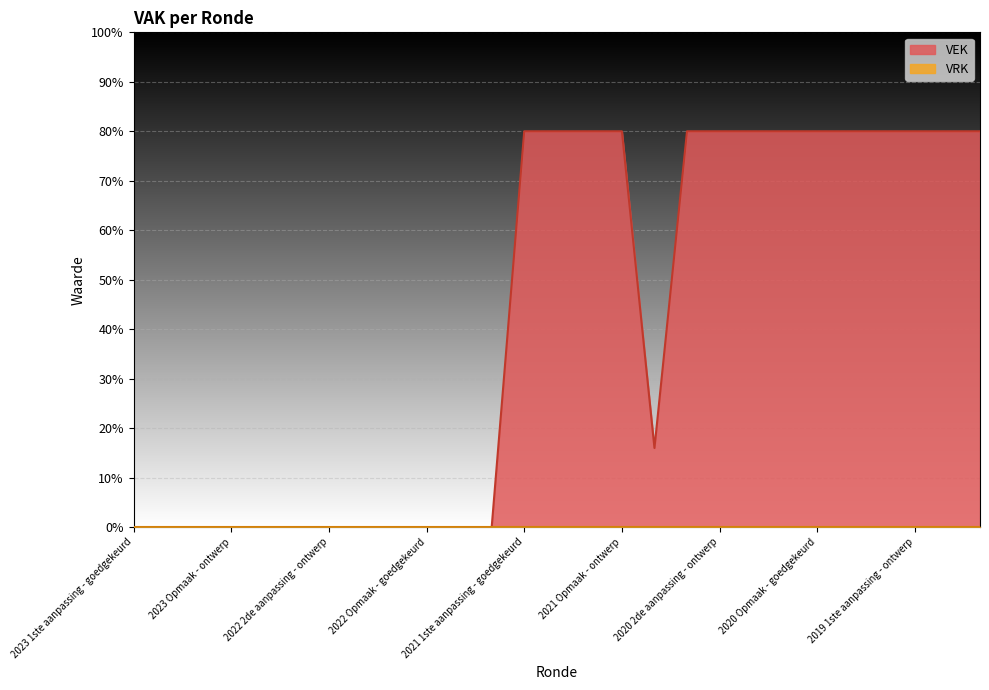

Read the value at 2020 Opmaak - goedgekeurd.

80